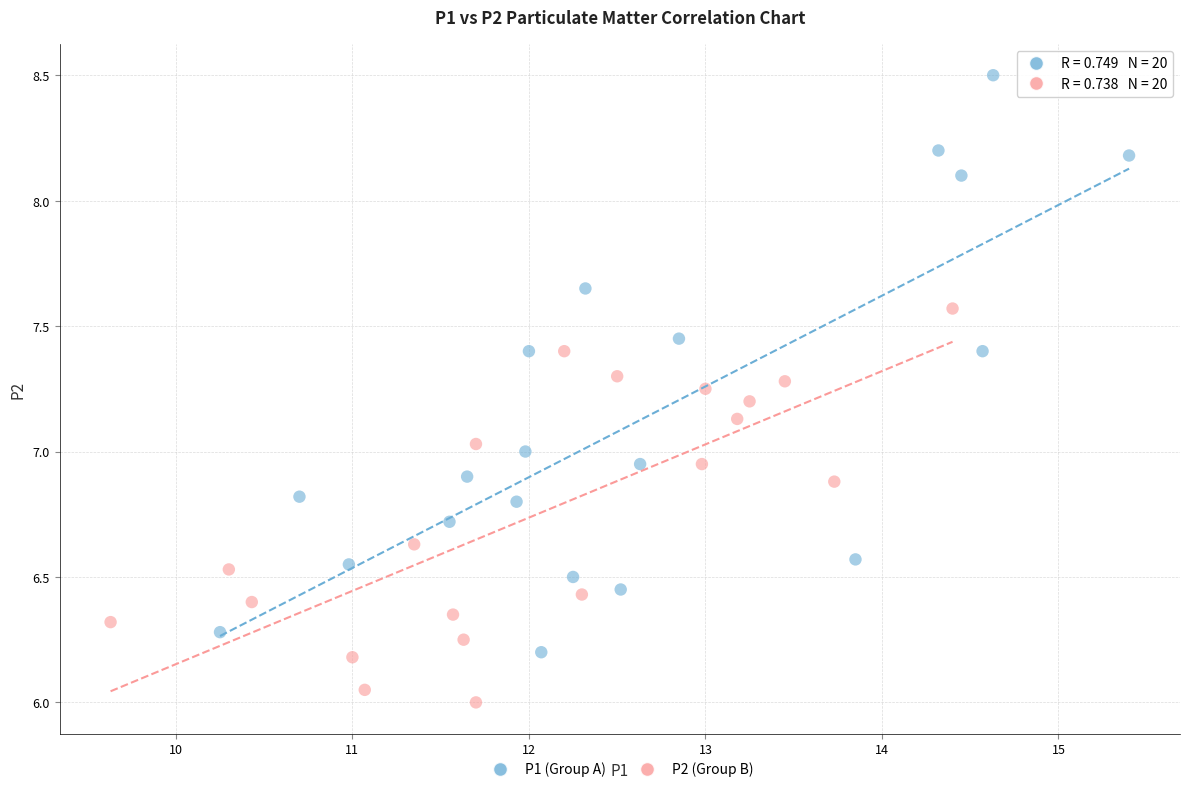

What are all the series names shown in the legend?

P1 (Group A), P2 (Group B)